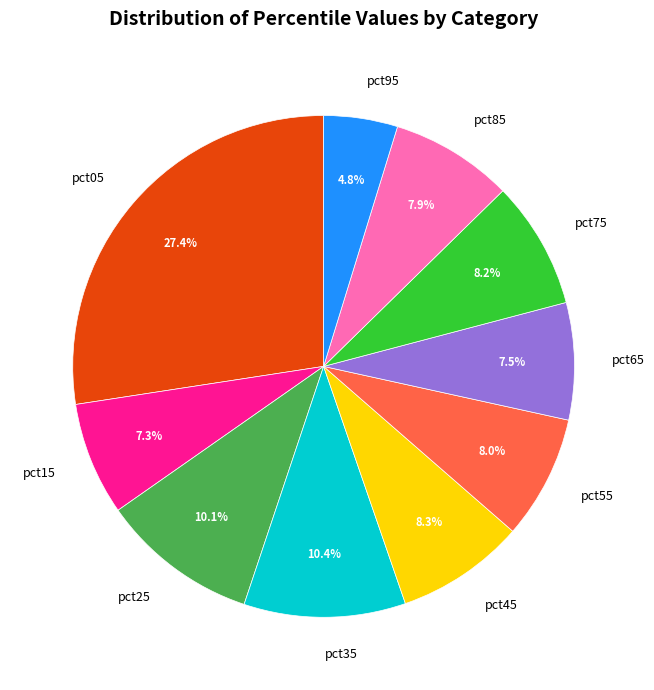

Between pct95 and pct55, which is larger?

pct55